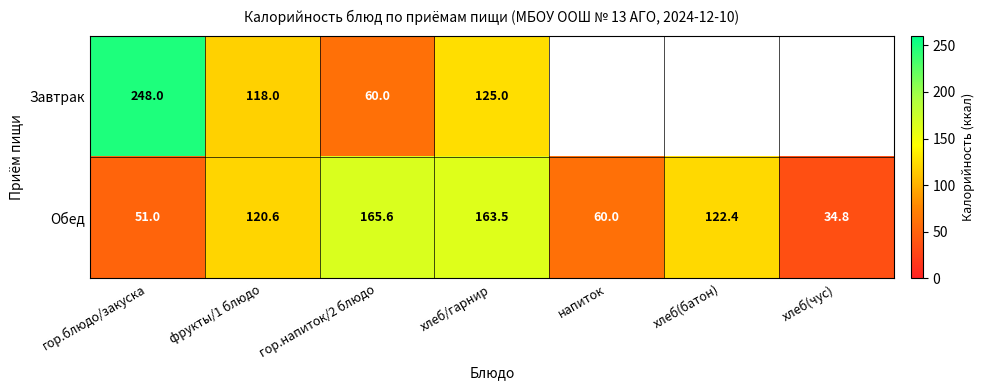

The value of Обед at гор.блюдо/закуска is 26.0. True or false?

False